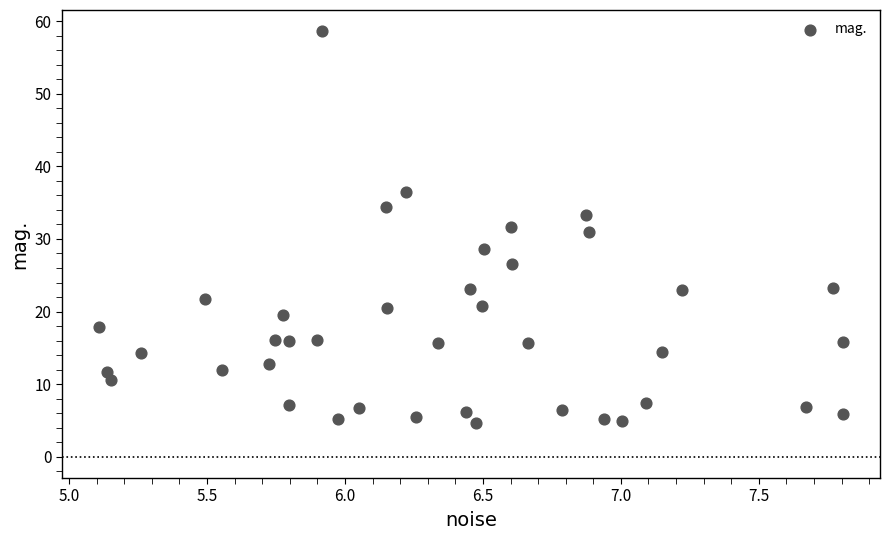

What is the range of X values (max minus min)?

2.7